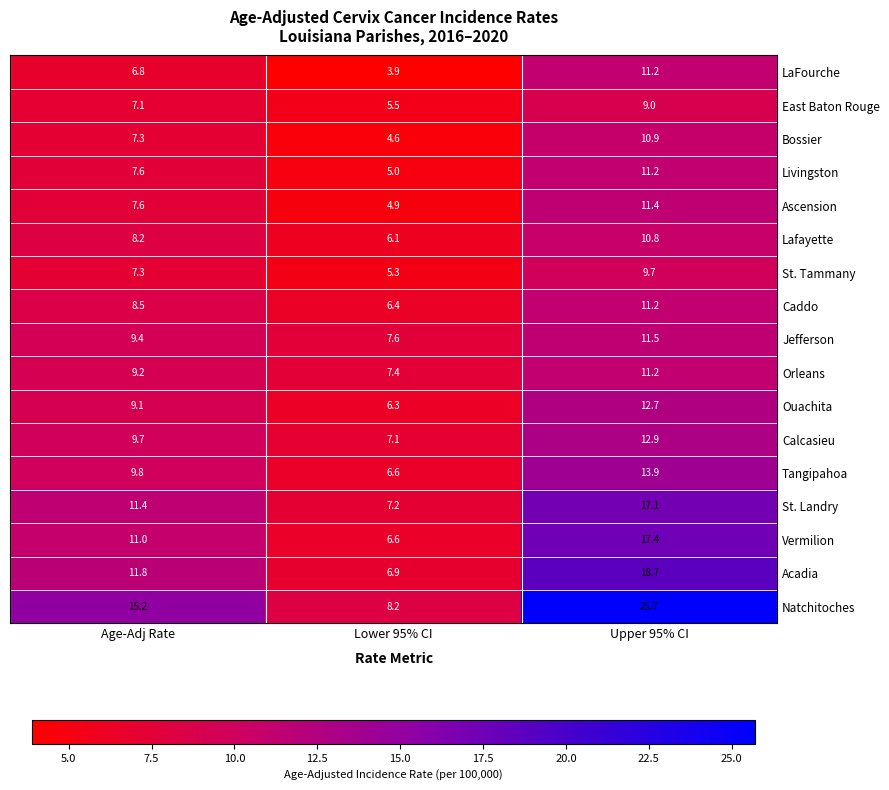

Where does the East Baton Rouge series first go above 7?

Age-Adj Rate